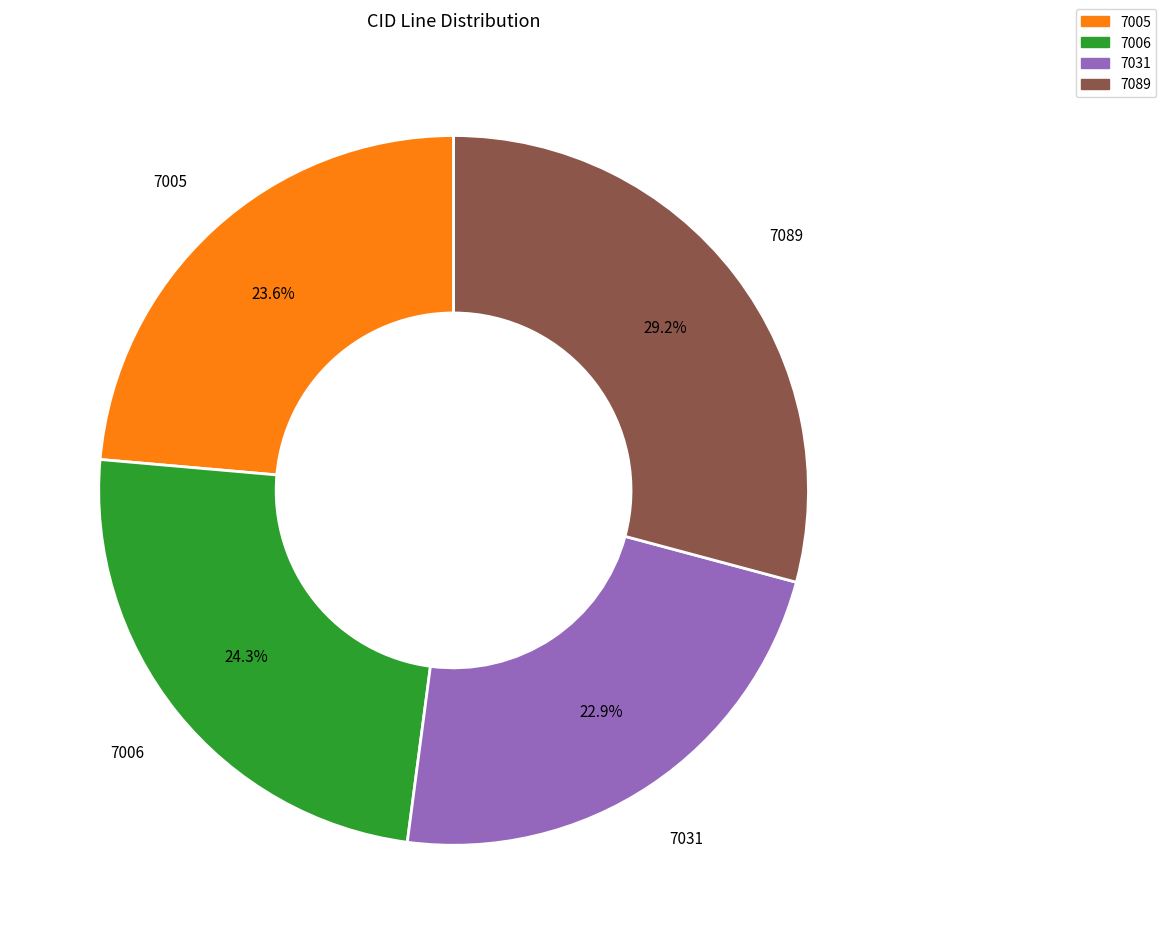

Which category has the smallest portion of the pie?

7031